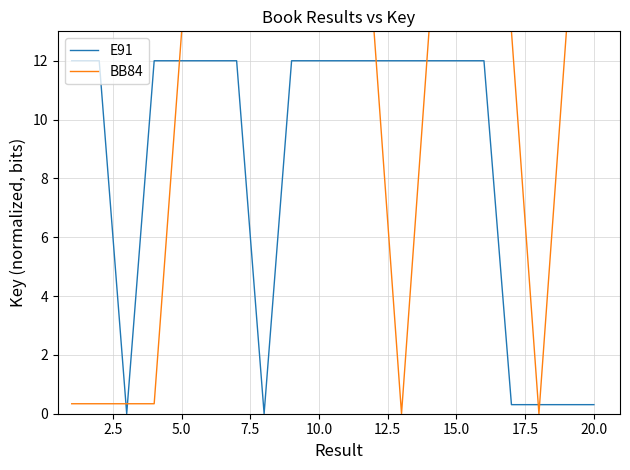

Which series has the largest total across all categories?

BB84